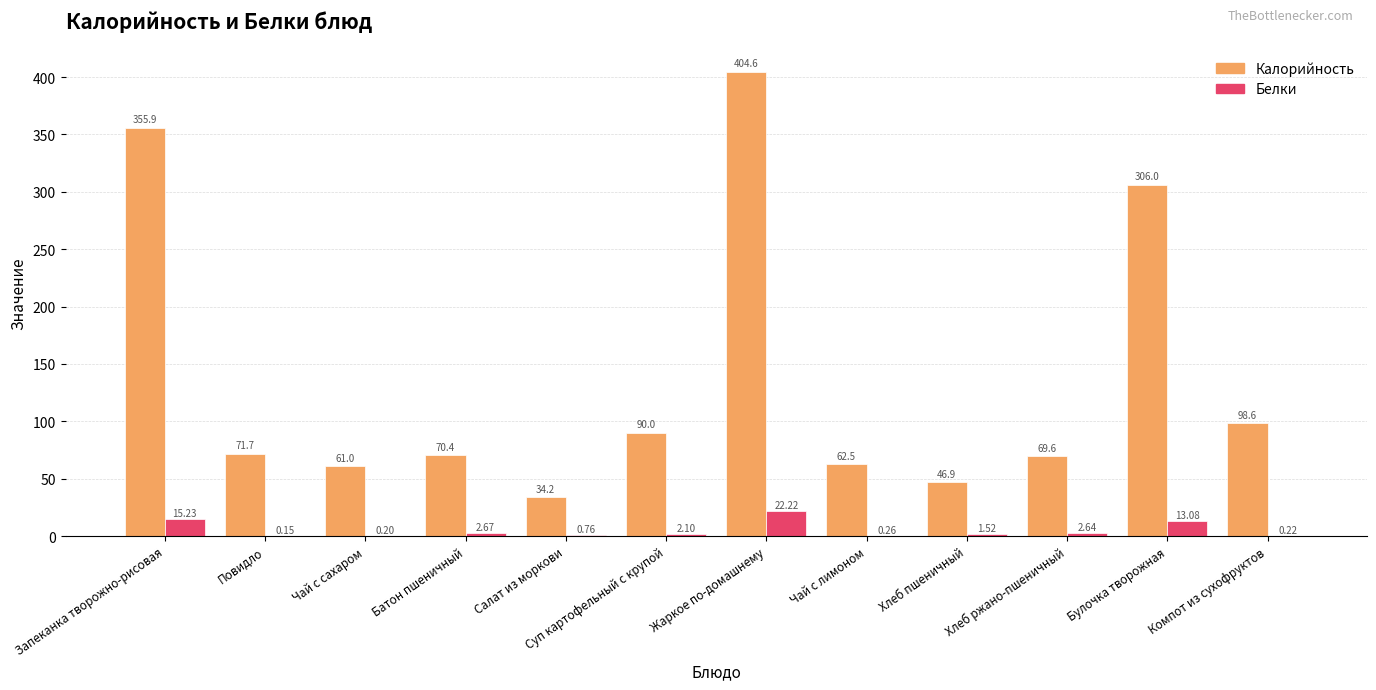

What is the total value across all series at Компот из сухофруктов?

98.8